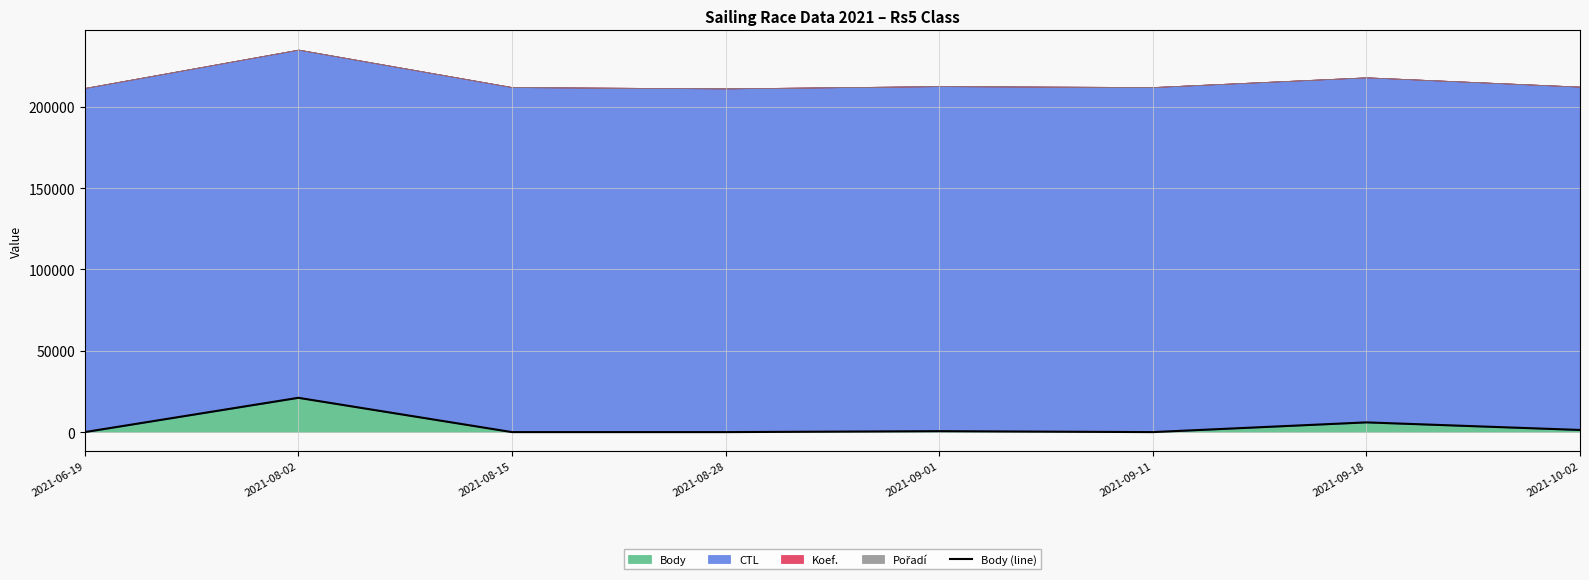

What position from the right is 2021-10-02?

1